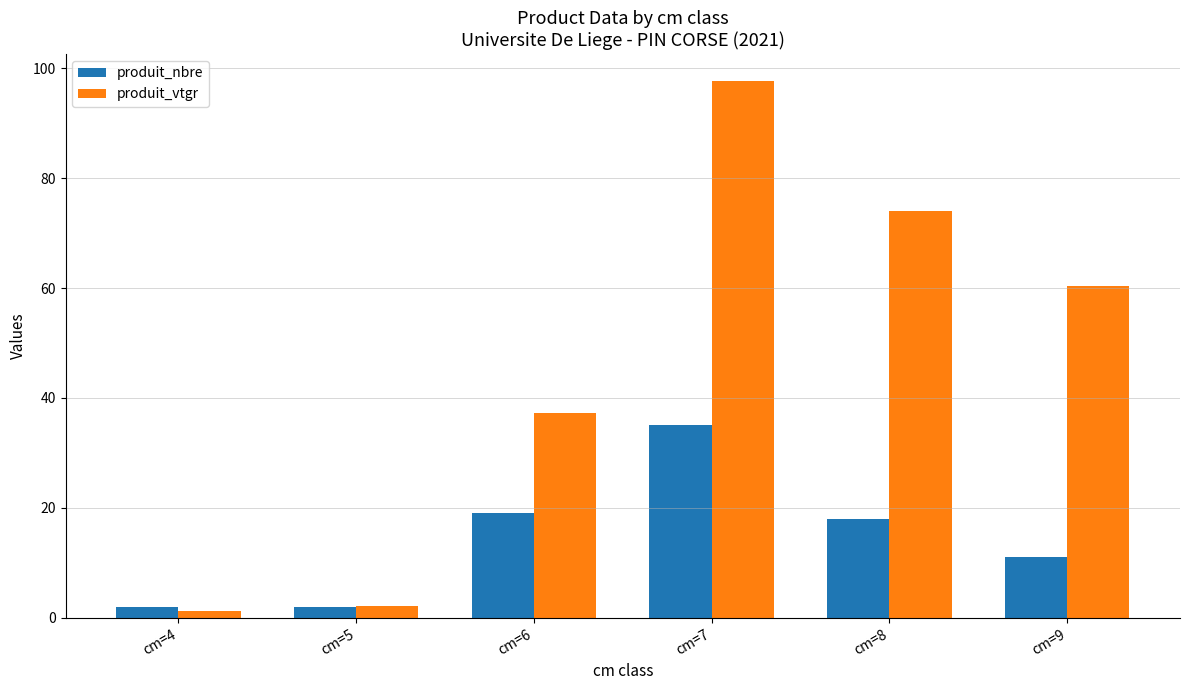

What is the difference between the maximum and second lowest values in the produit_nbre series?

33.0